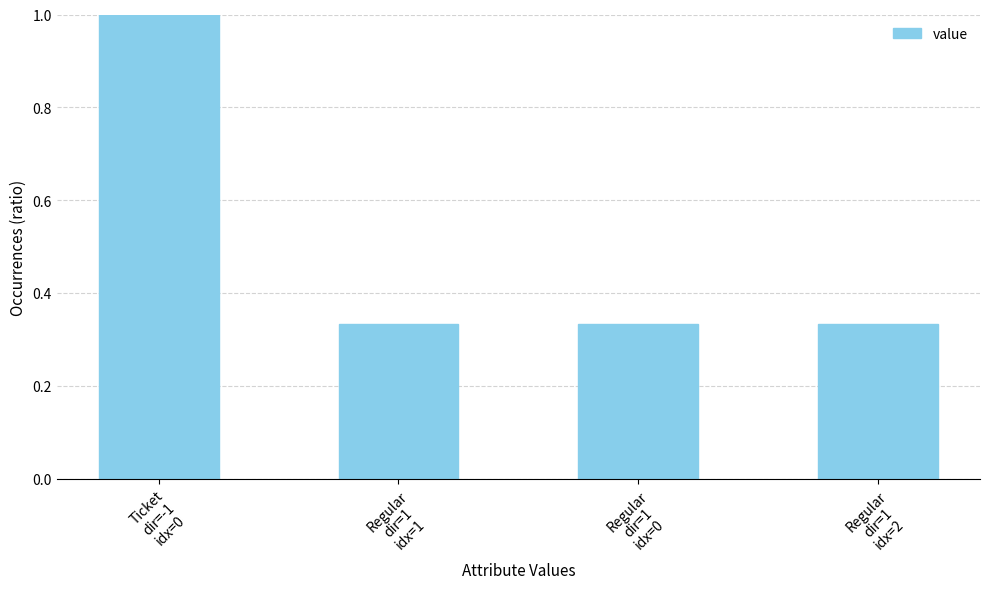

Does the chart contain any negative values?

No